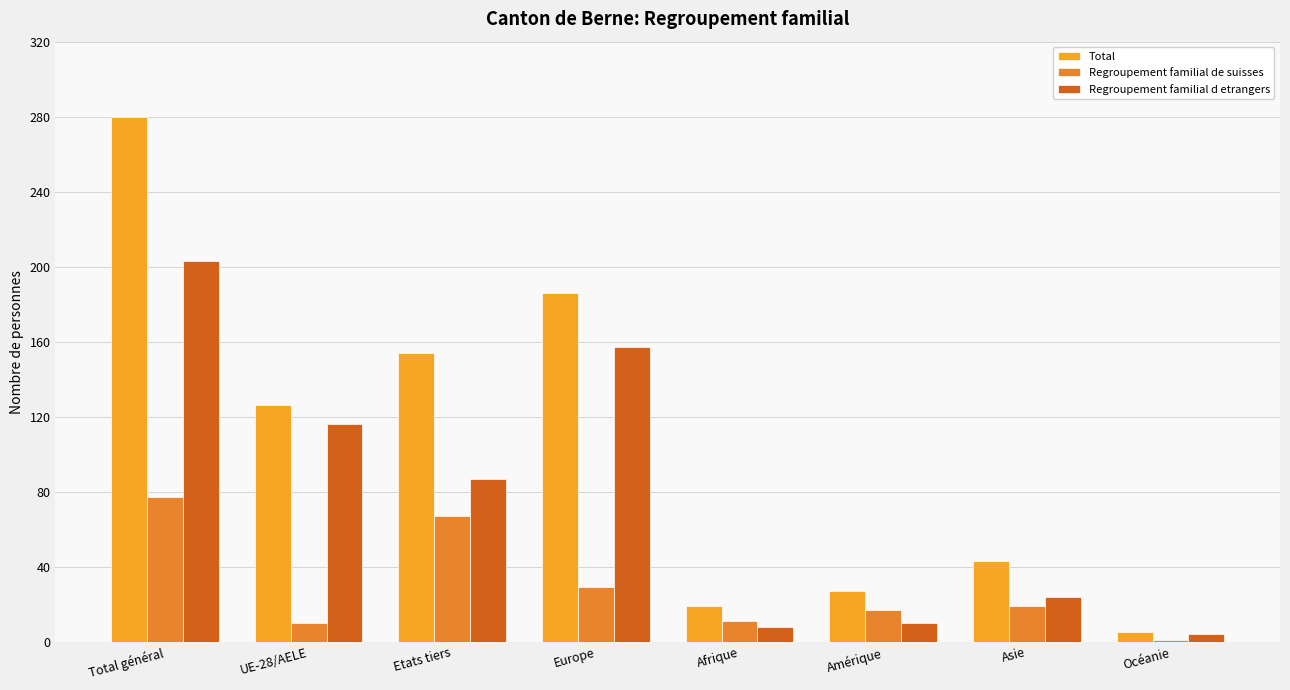

Is it true that Regroupement familial de suisses equals 1 at Océanie?

True